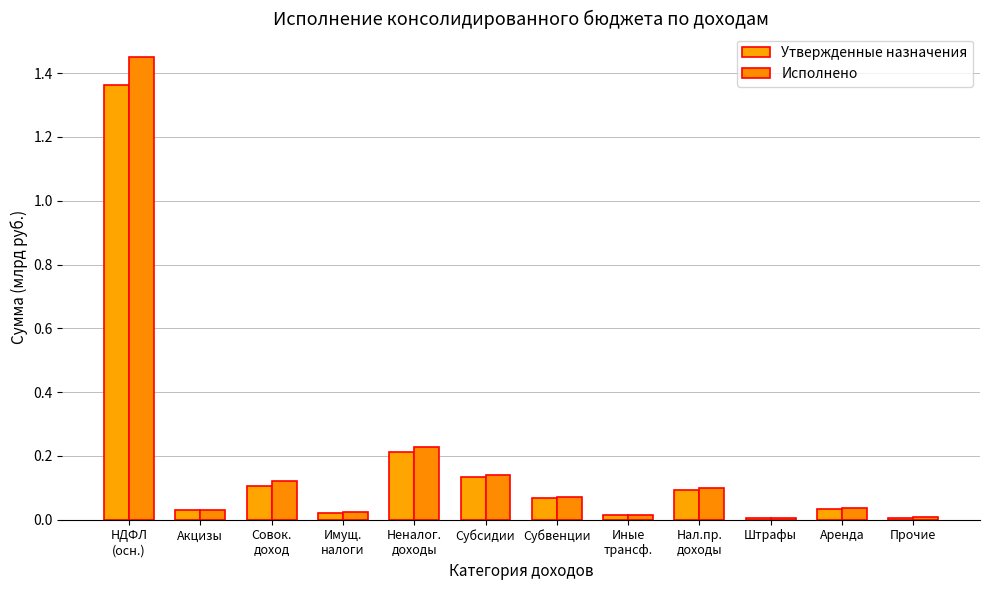

Reading left to right, what are all the values shown in this chart?

Утвержденные назначения: НДФЛ
(осн.)=1.4	Акцизы=0.0	Совок.
доход=0.1	Имущ.
налоги=0.0	Неналог.
доходы=0.2	Субсидии=0.1	Субвенции=0.1	Иные
трансф.=0.0	Нал.пр.
доходы=0.1	Штрафы=0.0	Аренда=0.0	Прочие=0.0
Исполнено: НДФЛ
(осн.)=1.5	Акцизы=0.0	Совок.
доход=0.1	Имущ.
налоги=0.0	Неналог.
доходы=0.2	Субсидии=0.1	Субвенции=0.1	Иные
трансф.=0.0	Нал.пр.
доходы=0.1	Штрафы=0.0	Аренда=0.0	Прочие=0.0